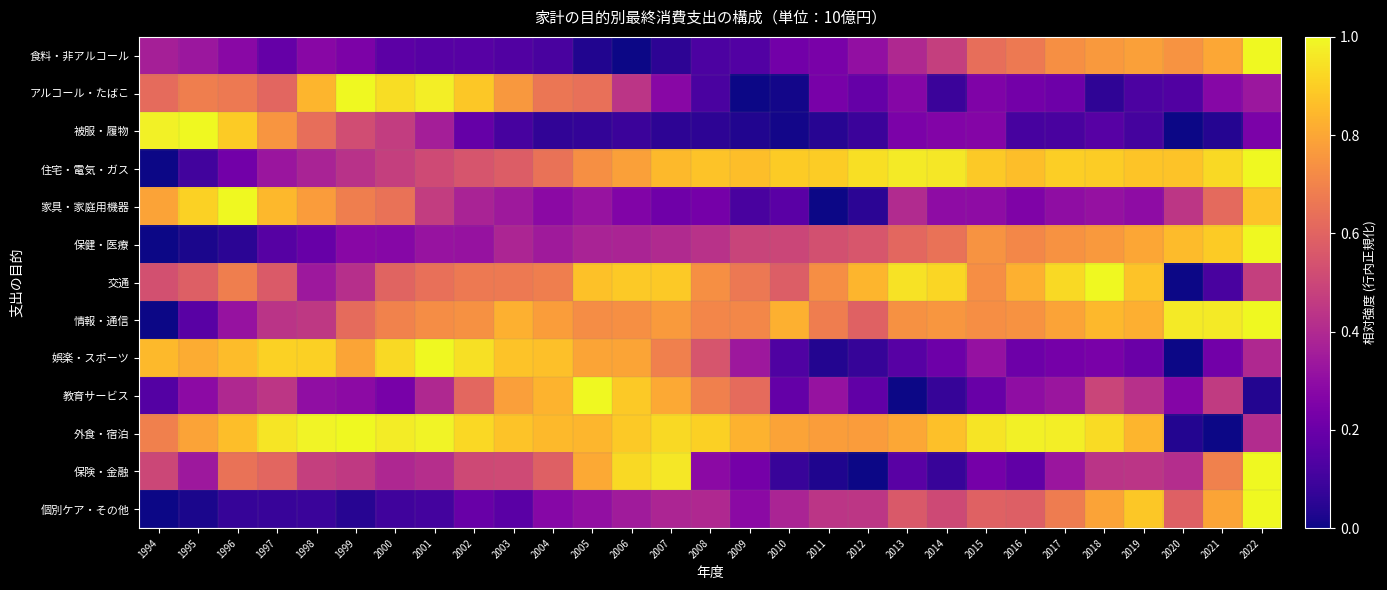

At 2005, list the series in order from smallest to largest.

食料・非アルコール, 被服・履物, 個別ケア・その他, 家具・家庭用機器, 保健・医療, アルコール・たばこ, 情報・通信, 住宅・電気・ガス, 娯楽・スポーツ, 保険・金融, 外食・宿泊, 交通, 教育サービス